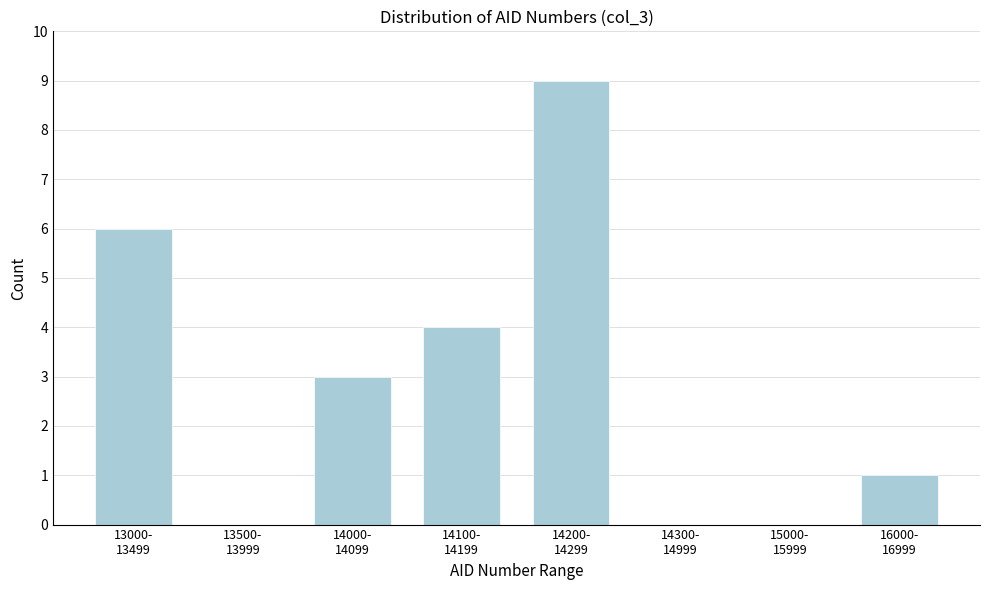

What is the sum of all values?

23